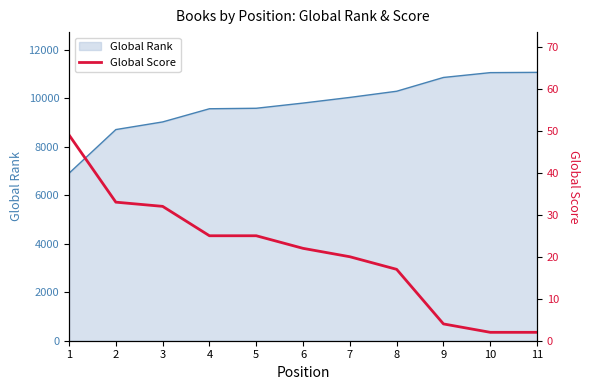

Does the chart display data point markers on the line(s)?

No